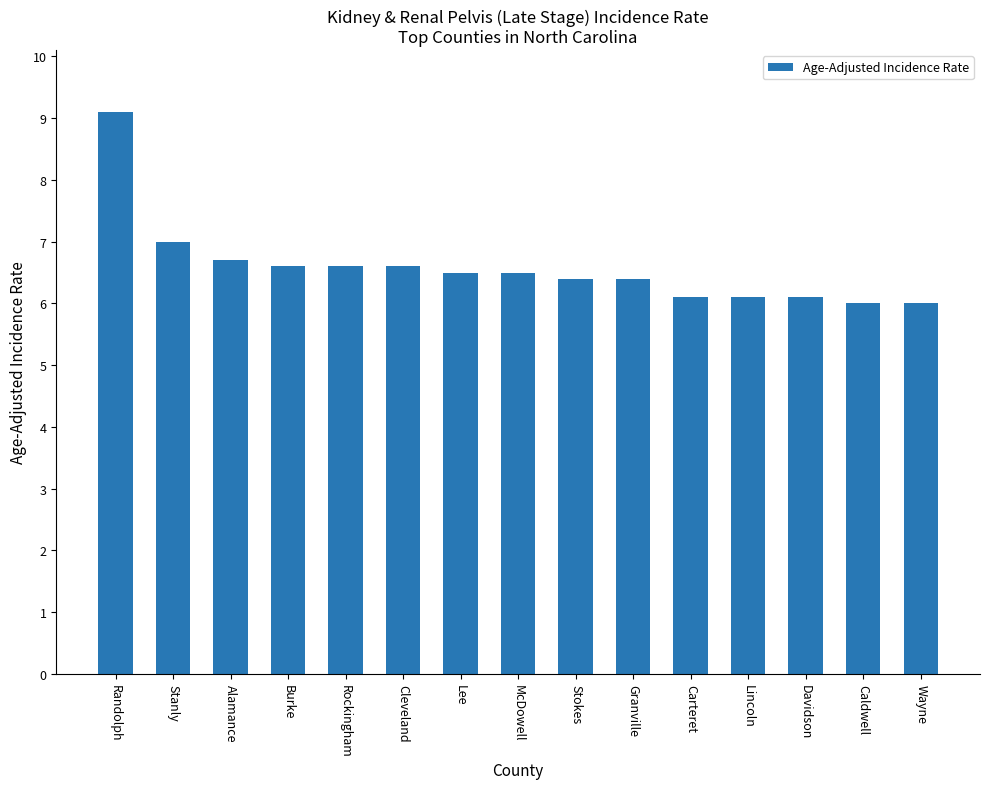

What is the label of the 10th bar from the right?

Cleveland